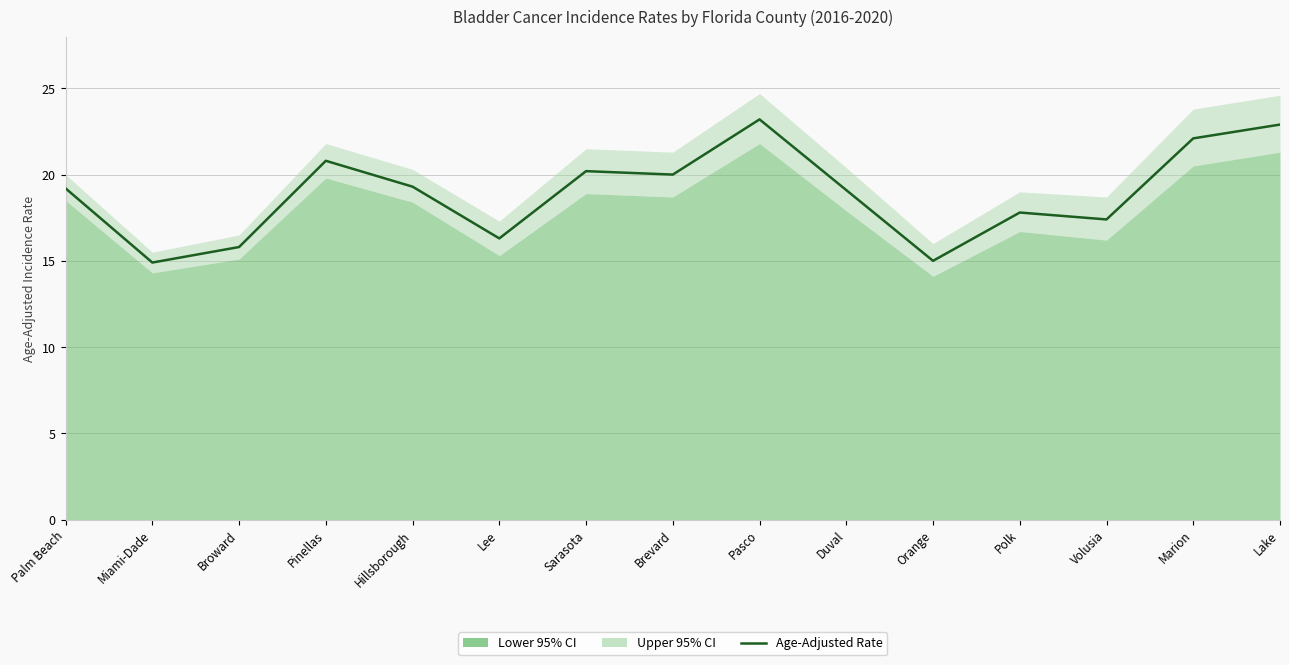

Which label corresponds to the largest value in the chart?

Pasco